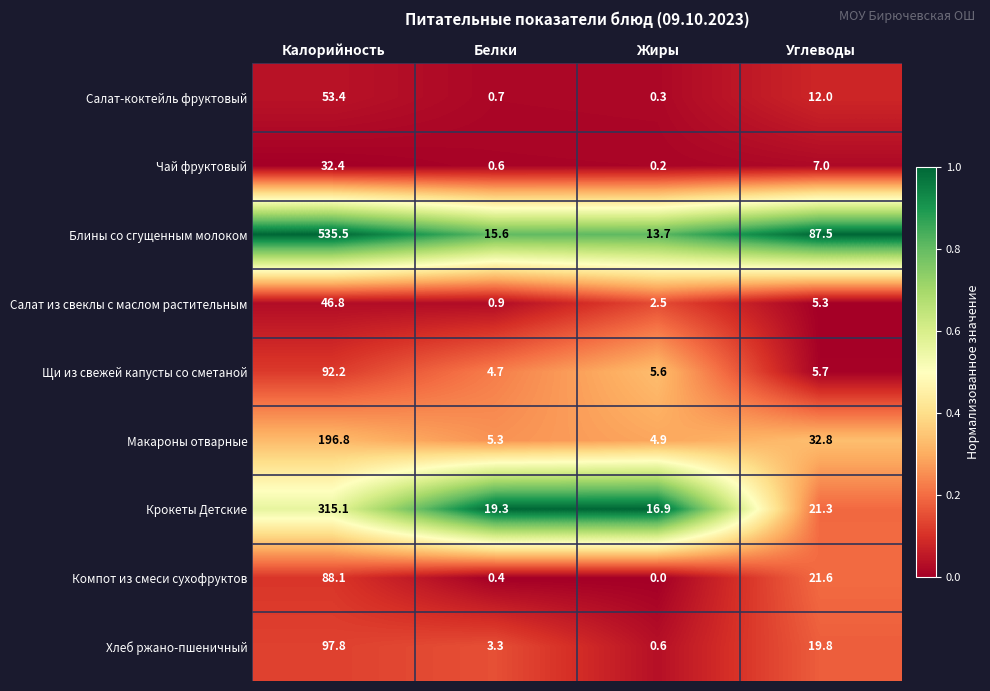

What is the sum of all Салат-коктейль фруктовый values?

66.4